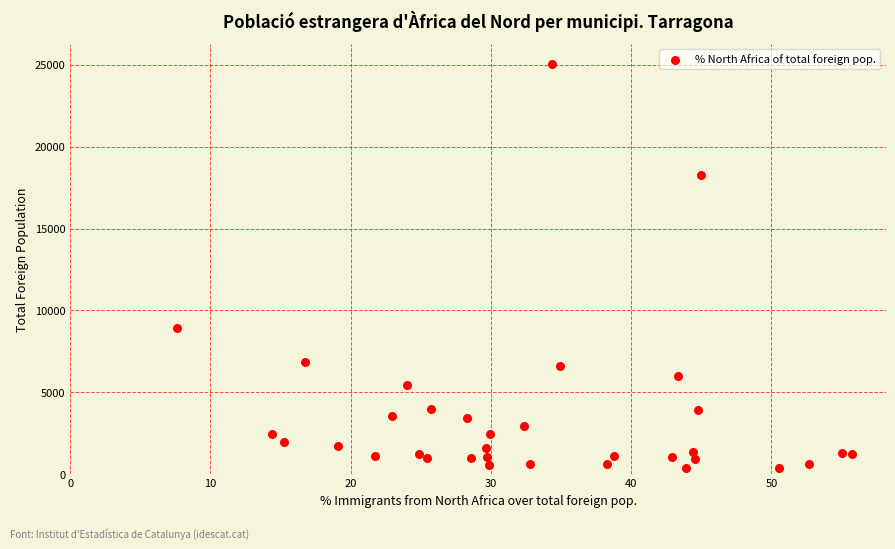

What Y value in the scatter plot is closest to 12708?

8915